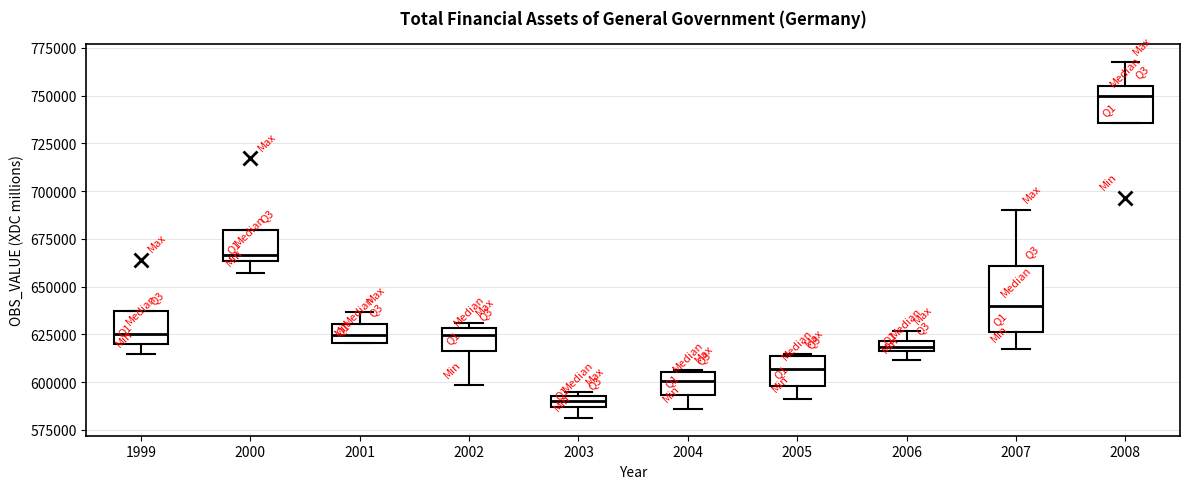

Which box's median line is the highest?

2008